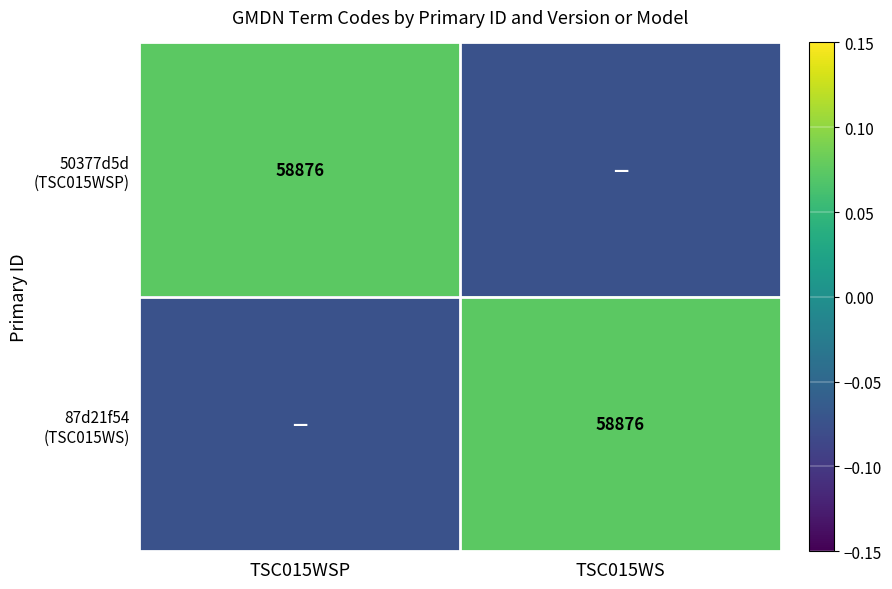

Which has a higher value, TSC015WS or TSC015WSP?

TSC015WSP